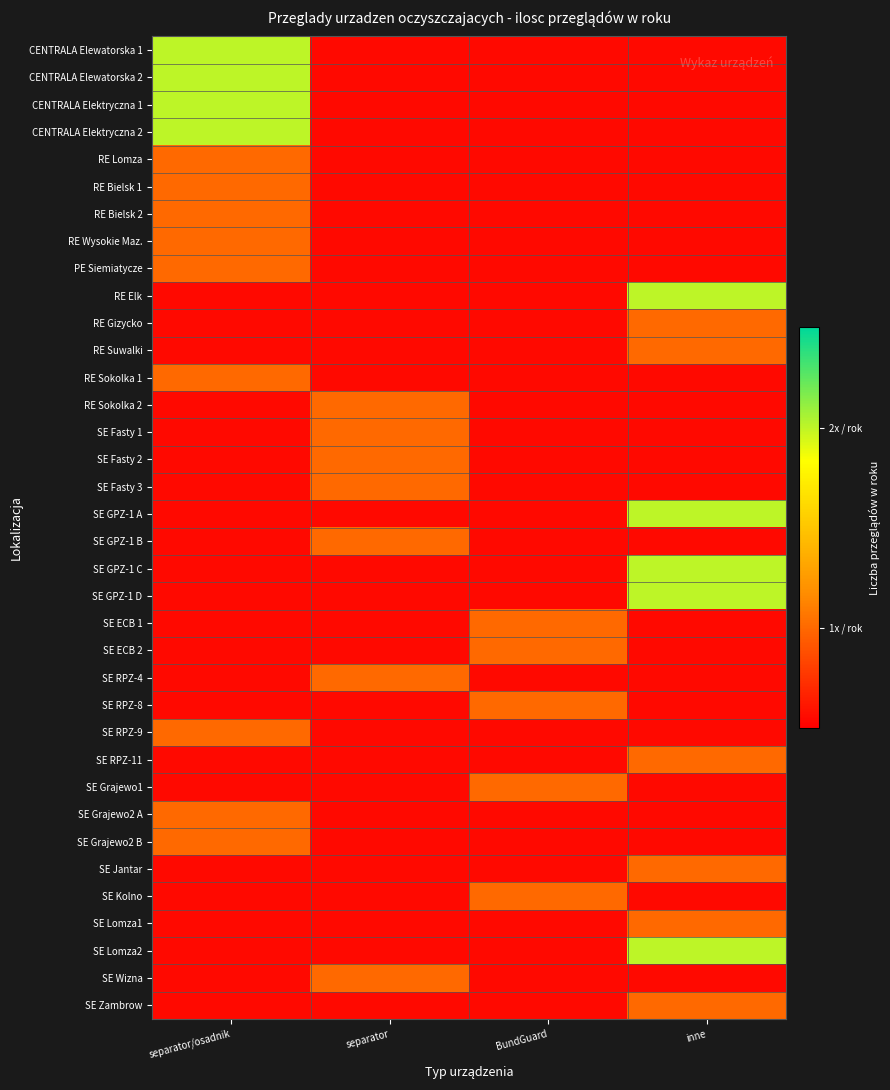

What is the maximum value shown in the chart?

2.0